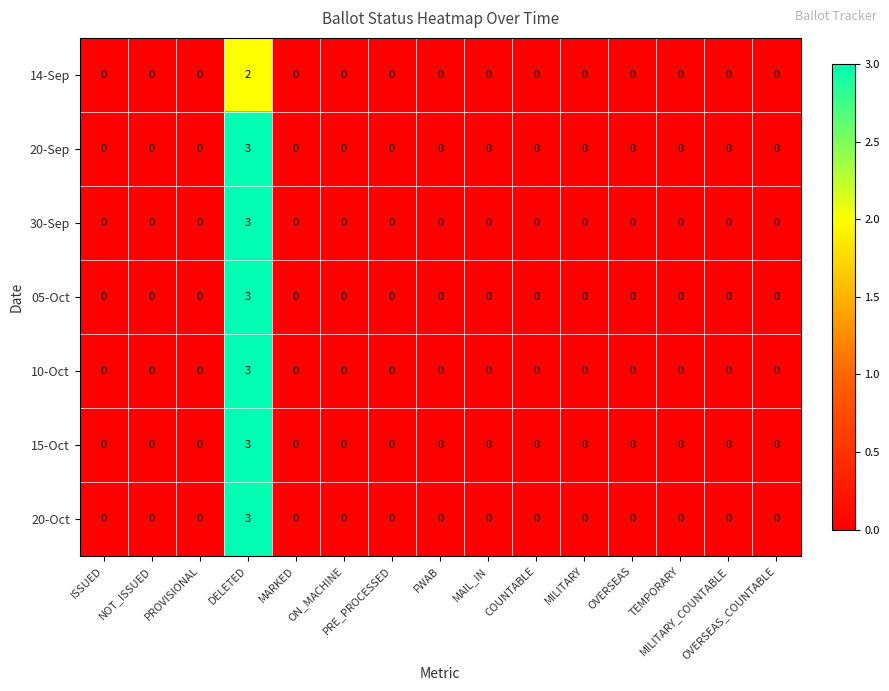

At which category is the sum across all series the highest?

DELETED